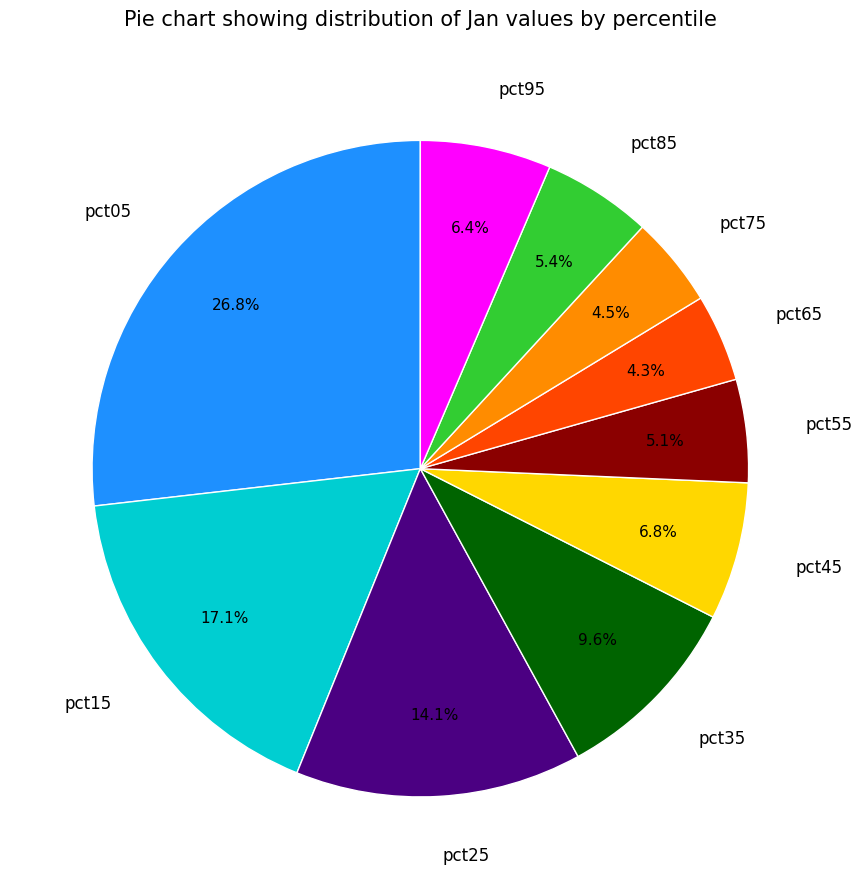

To the nearest percent, what portion does pct25 represent?

14%